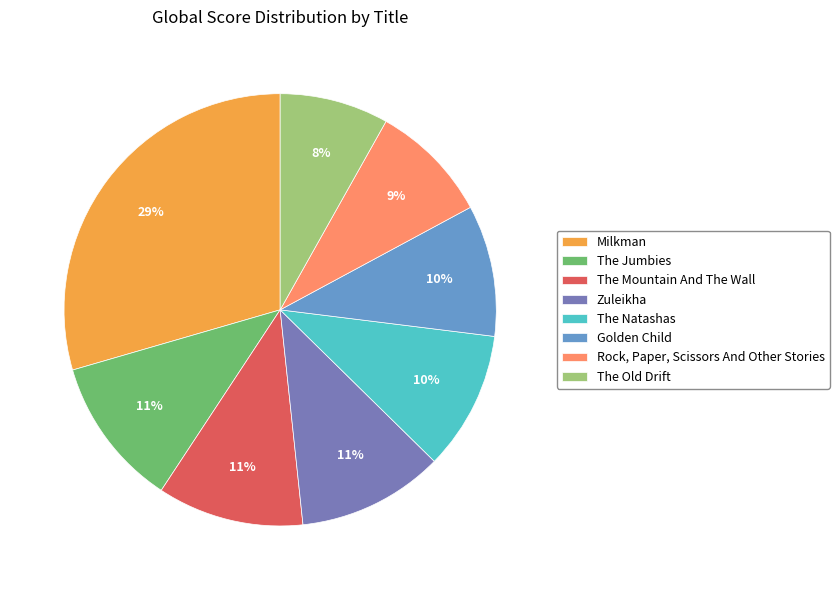

Is Zuleikha the majority of the pie?

No